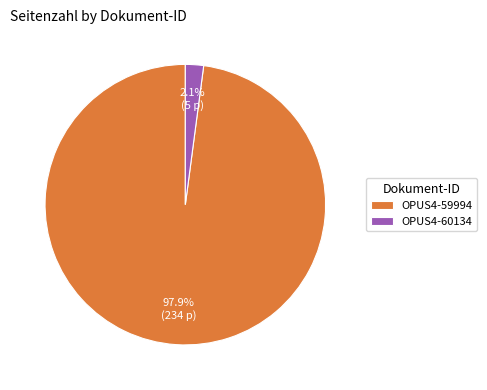

Between OPUS4-59994 and OPUS4-60134, which is larger?

OPUS4-59994